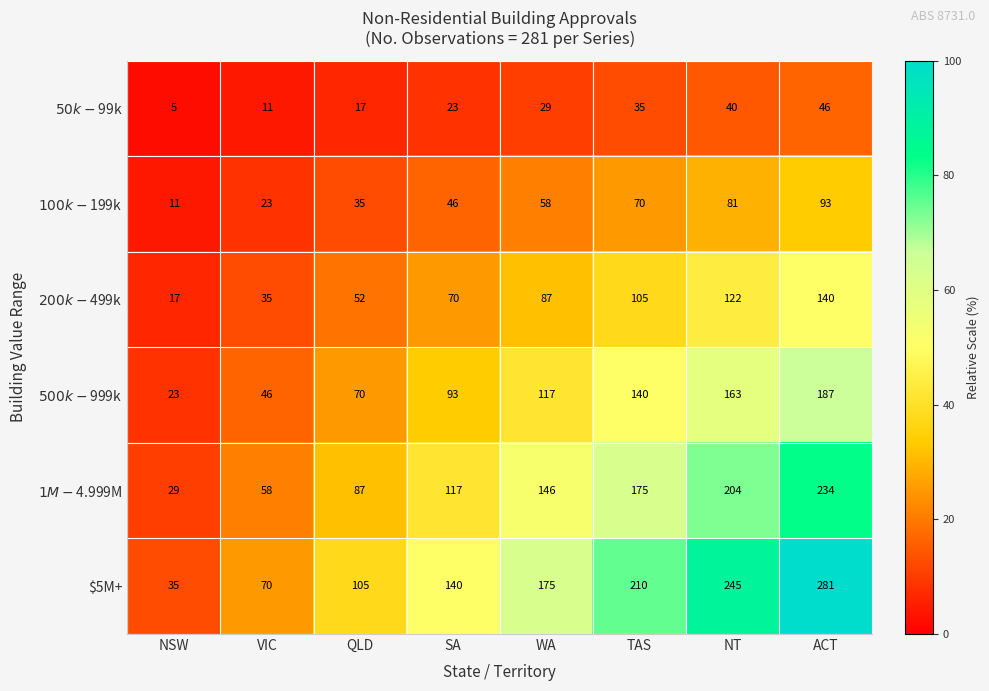

Which label corresponds to the largest value in the chart?

ACT